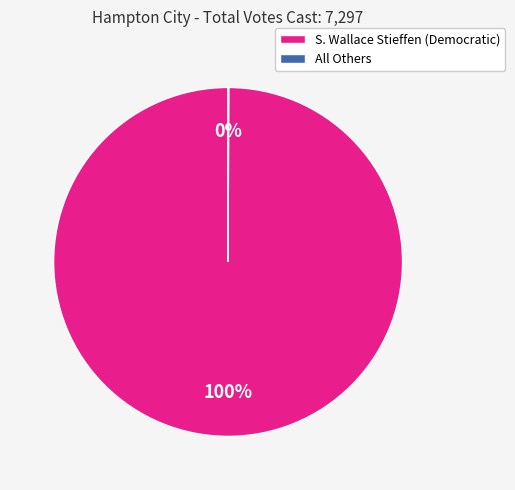

Which category has the biggest portion of the pie?

S. Wallace Stieffen (Democratic)